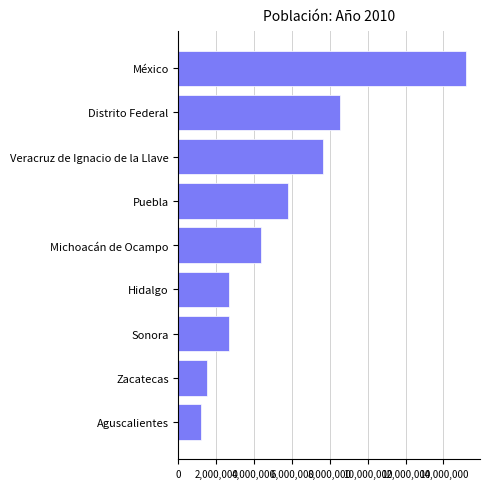

True or false: the data shows 4673536 at Sonora.

False